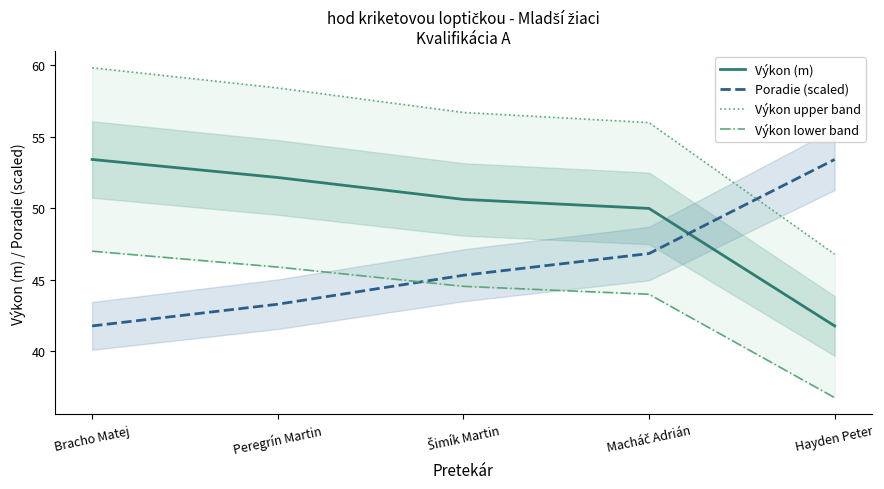

Reading left to right, transcribe all the data shown in this chart.

Výkon (m): Bracho Matej=53.4	Peregrín Martin=52.1	Šimík Martin=50.6	Macháč Adrián=50.0	Hayden Peter=41.8
Poradie (scaled): Bracho Matej=41.8	Peregrín Martin=43.3	Šimík Martin=45.3	Macháč Adrián=46.8	Hayden Peter=53.4
Výkon upper band: Bracho Matej=59.8	Peregrín Martin=58.4	Šimík Martin=56.7	Macháč Adrián=56.0	Hayden Peter=46.8
Výkon lower band: Bracho Matej=47.0	Peregrín Martin=45.9	Šimík Martin=44.5	Macháč Adrián=44.0	Hayden Peter=36.8